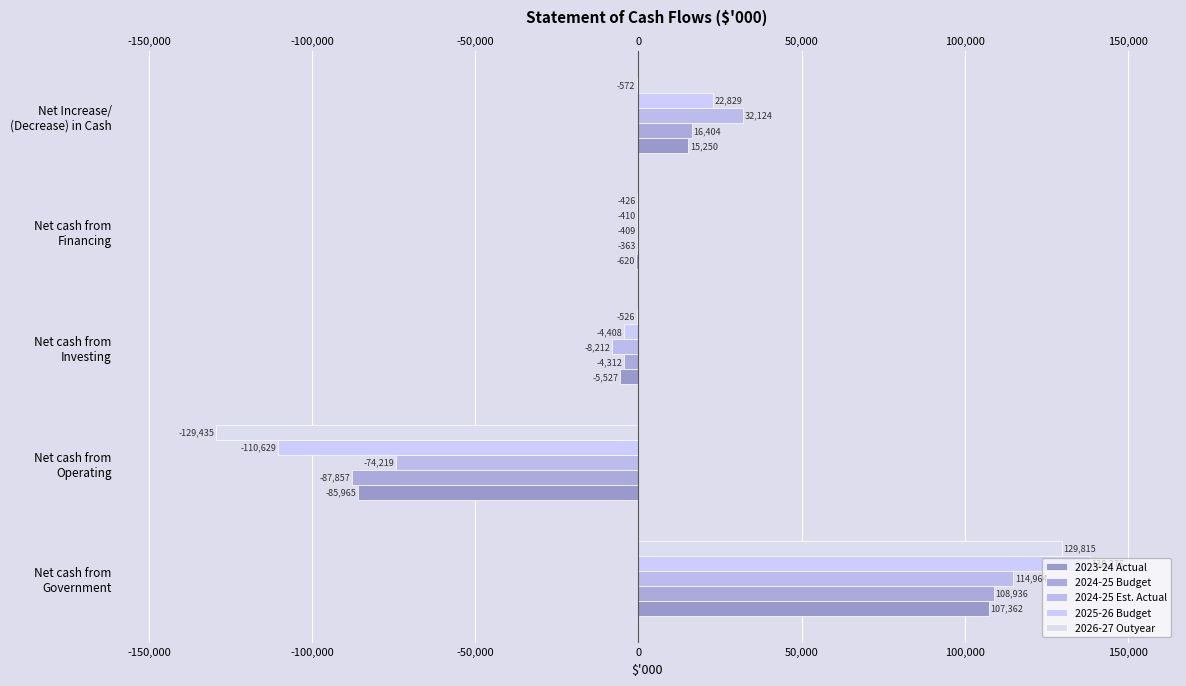

How many bars are there in each group?

5